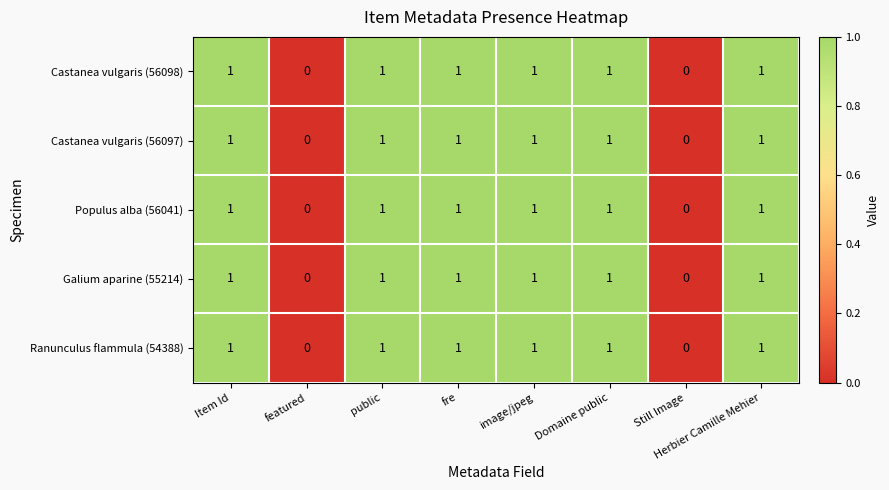

Is the value of Galium aparine (55214) at featured greater than the value of Ranunculus flammula (54388) at Domaine public?

No